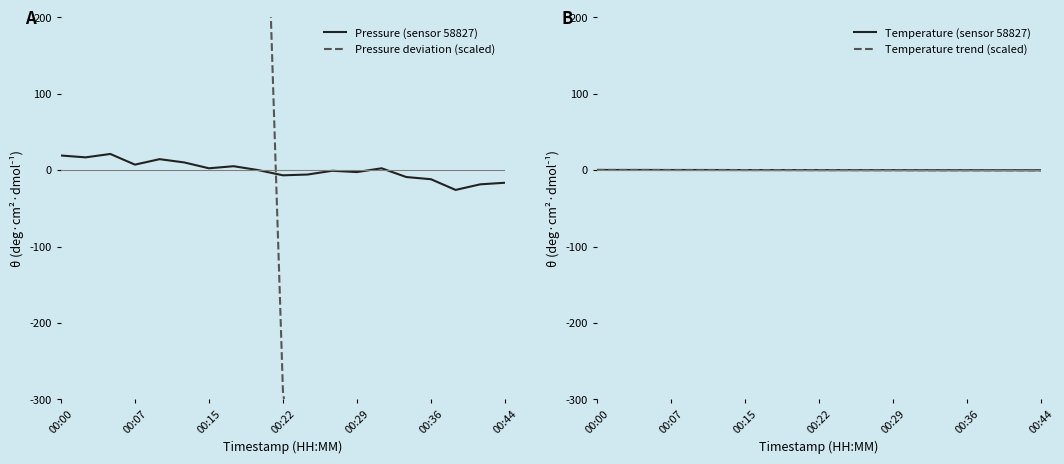

What is the highest value of the Temperature trend (scaled) series?

0.2